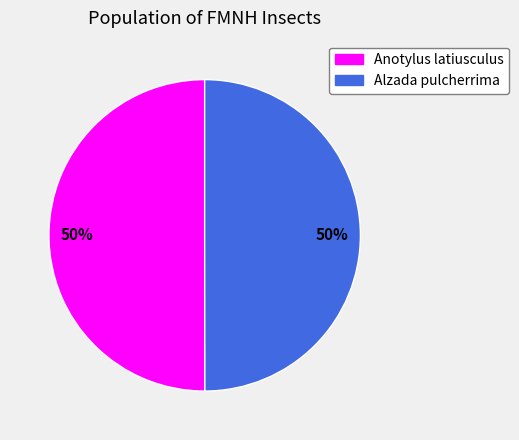

To the nearest percent, what portion does Anotylus latiusculus represent?

50%